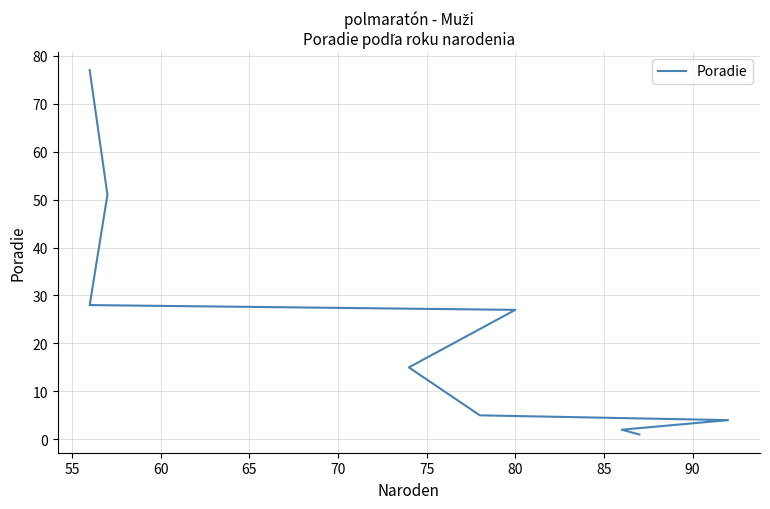

How many data points are less than 15?

4